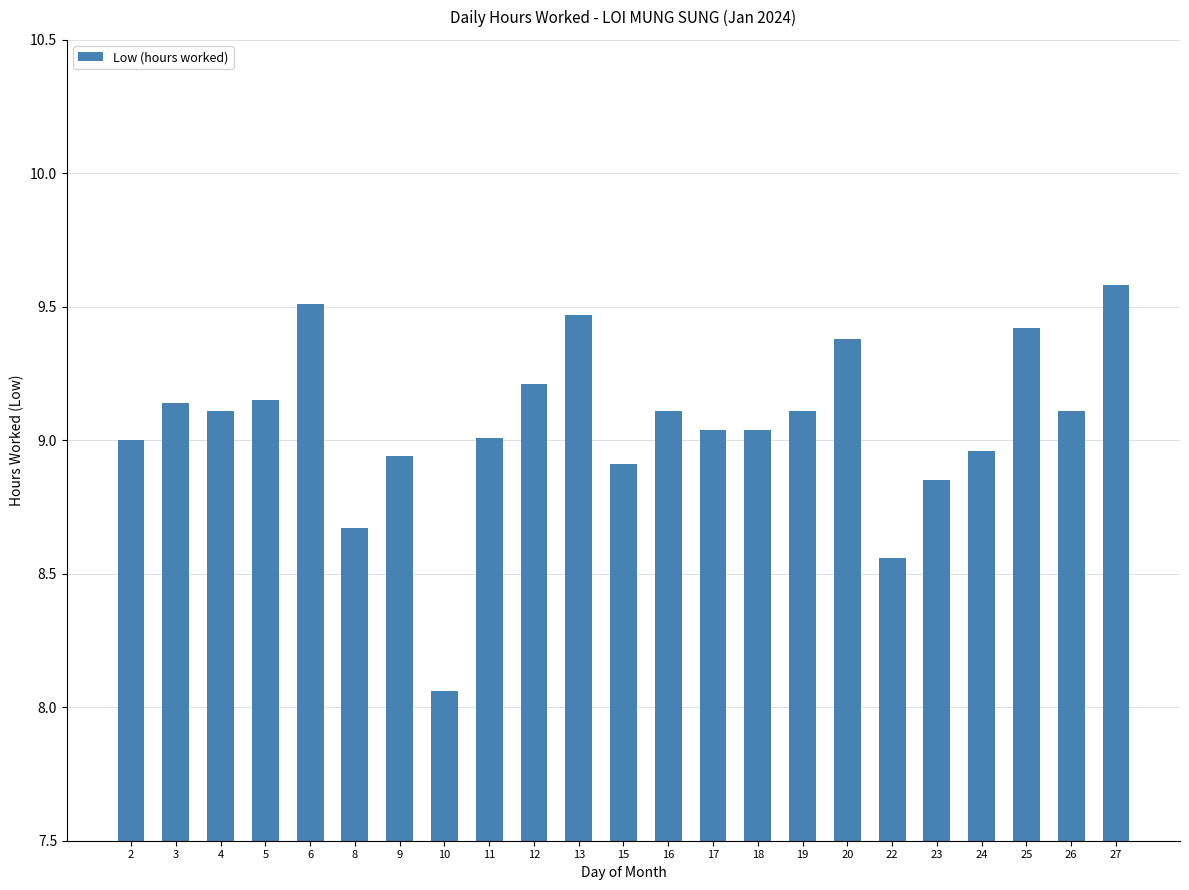

What is the sum of the values at 13 and 15?

18.4